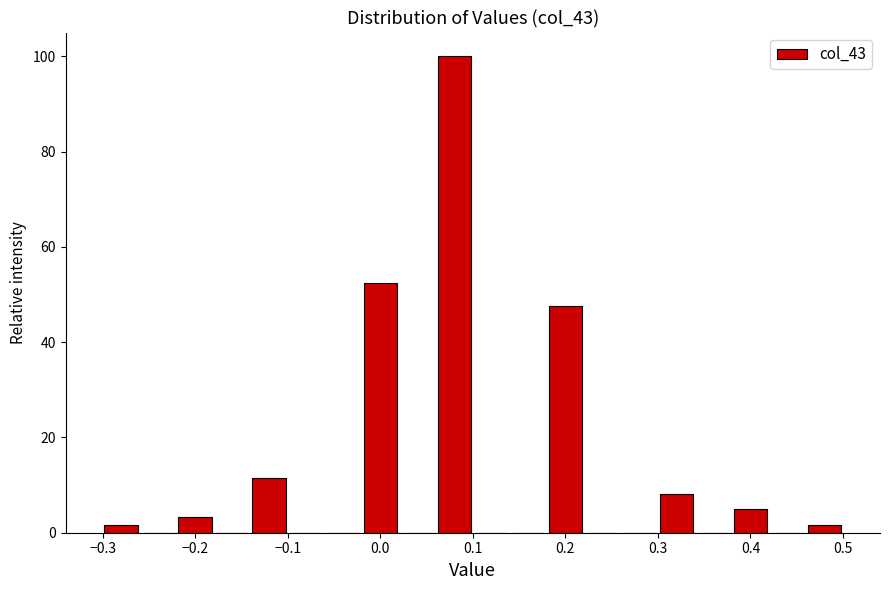

Reading left to right, list every bar in this chart as the range it spans on the x-axis followed by its height. The values are not printed on the chart, so give them approximately, as read against the axis.

-0.30 to -0.26: under 2
-0.26 to -0.22: 0
-0.22 to -0.18: 4
-0.18 to -0.14: 0
-0.14 to -0.10: 12
-0.10 to -0.06: 0
-0.06 to -0.02: 0
-0.02 to 0.02: 52
0.02 to 0.06: 0
0.06 to 0.10: 100
0.10 to 0.14: 0
0.14 to 0.18: 0
0.18 to 0.22: 48
0.22 to 0.26: 0
0.26 to 0.30: 0
0.30 to 0.34: 8
0.34 to 0.38: 0
0.38 to 0.42: 4
0.42 to 0.46: 0
0.46 to 0.50: under 2